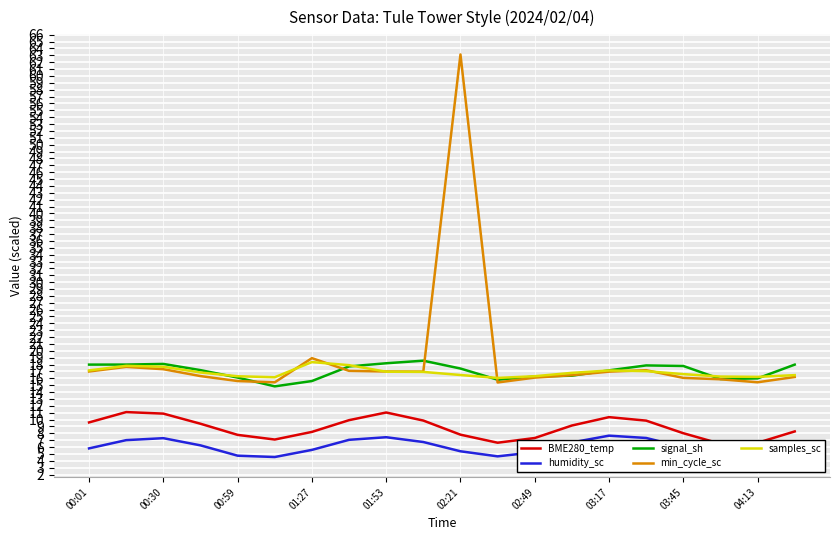

True or false: min_cycle_sc and humidity_sc intersect in this chart.

False